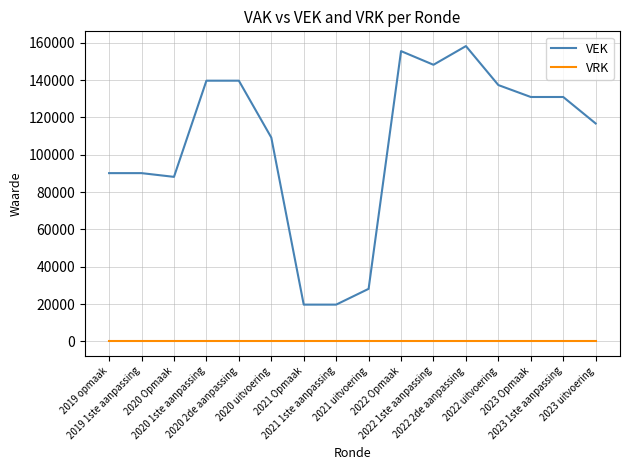

Which series changed the most between 2020 2de aanpassing and 2023 uitvoering?

VEK